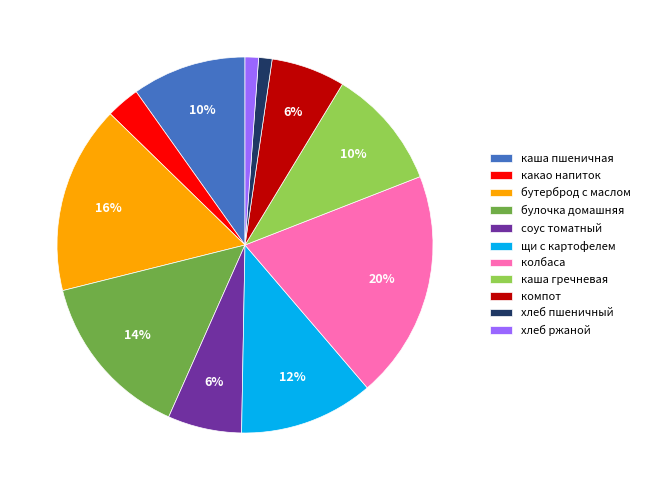

Is there any slice that represents more than half of the pie?

No